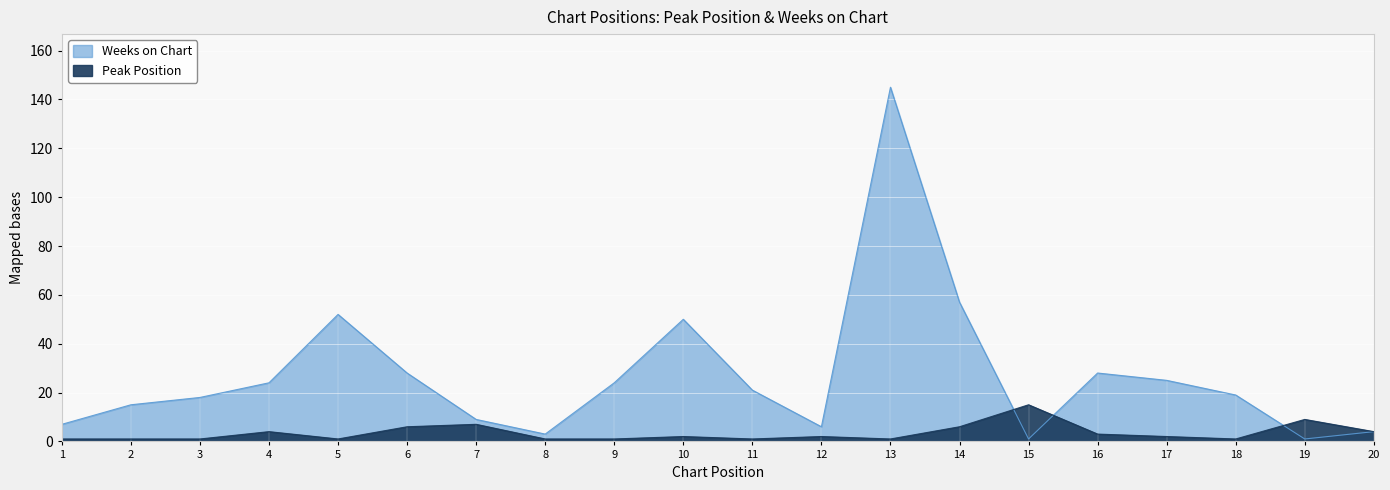

The value of Weeks on Chart at 8 is 2. True or false?

False